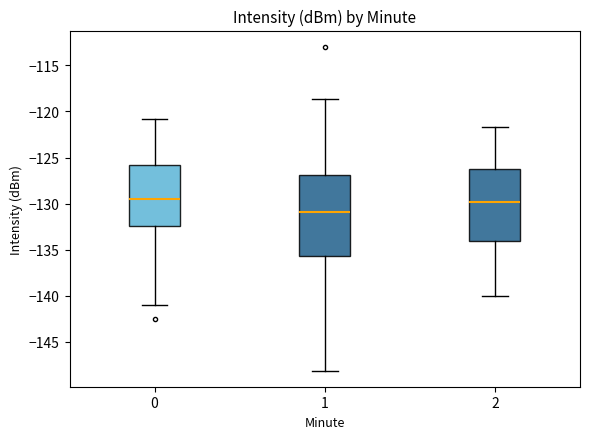

Which box has the lowest median line?

1